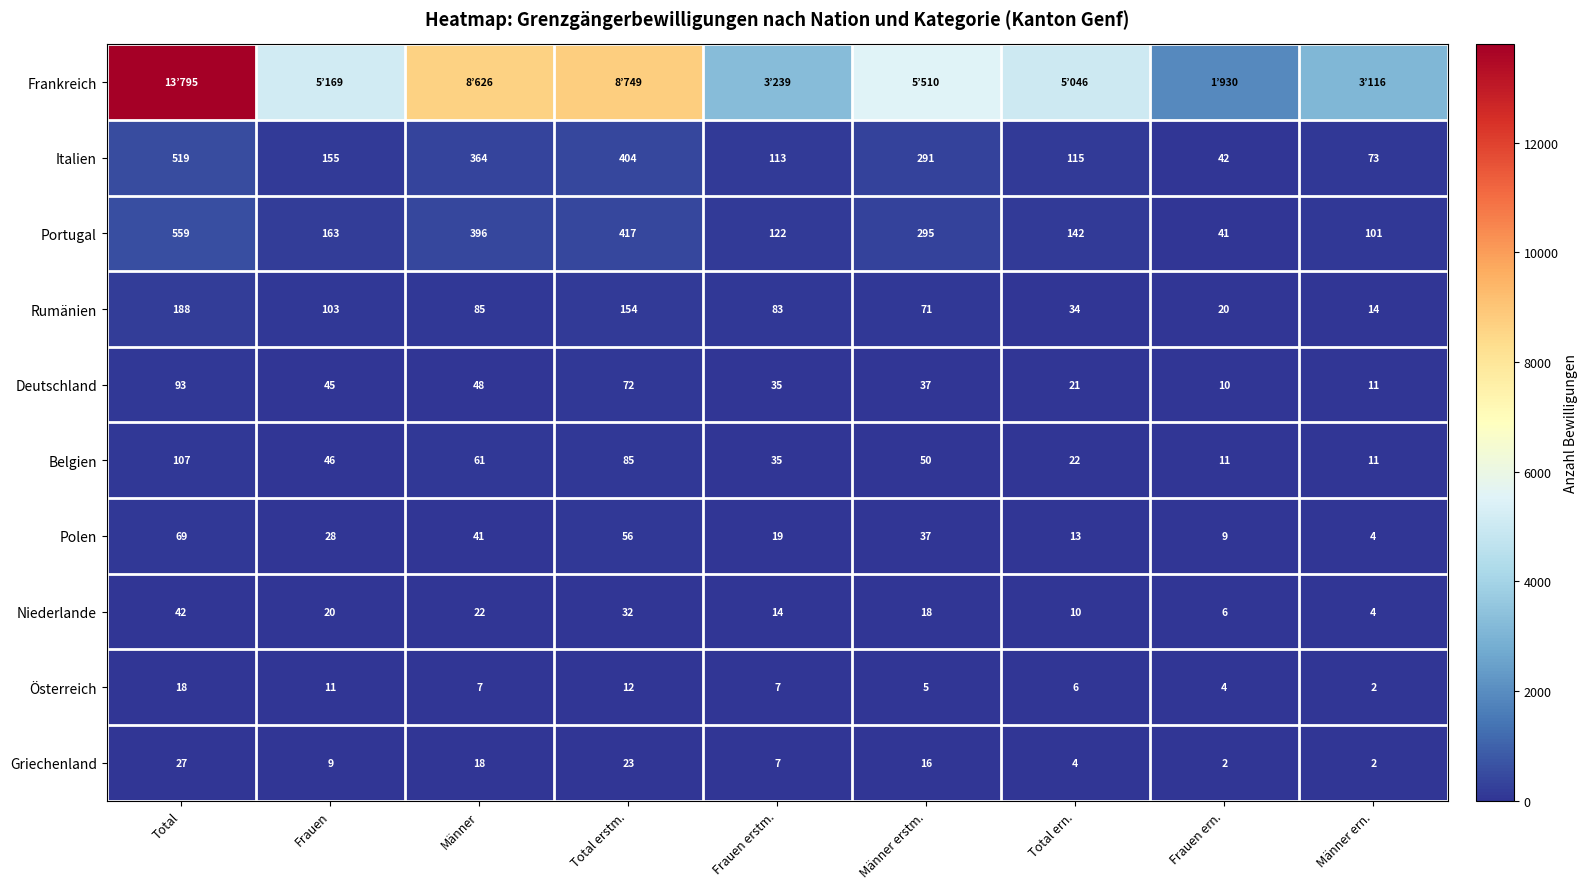

What is the total value across all series at Total erstm.?

10004